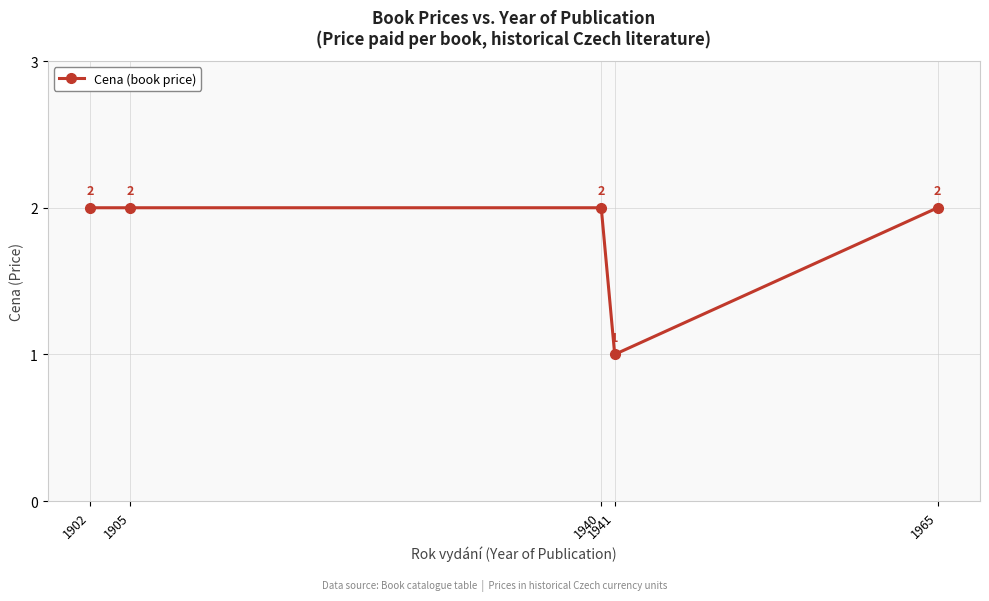

Reading left to right, what are all the values shown in this chart?

2	2	2	1	2